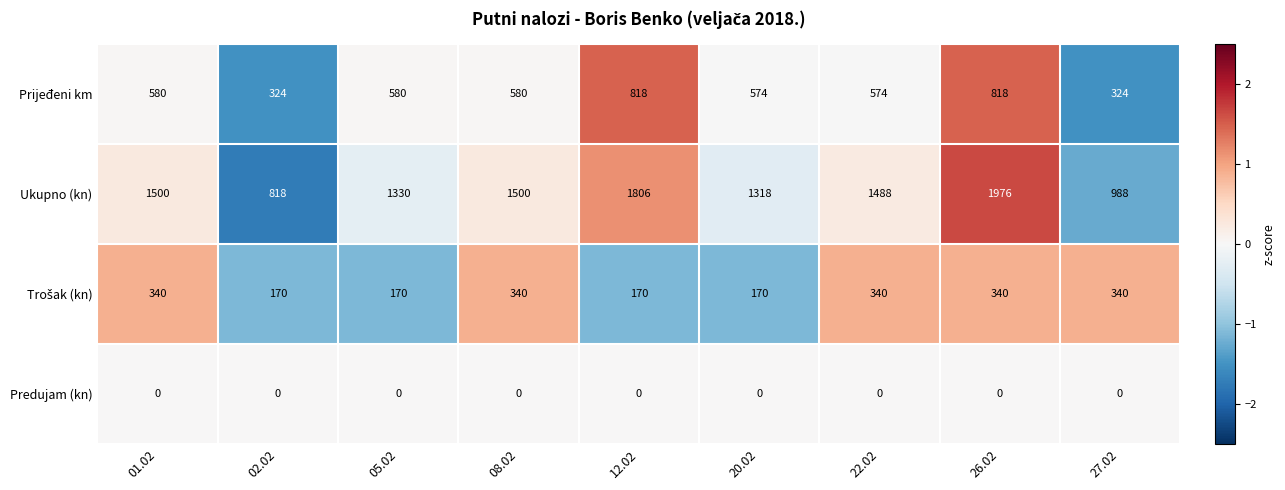

What is the total value across all series at 08.02?

2420